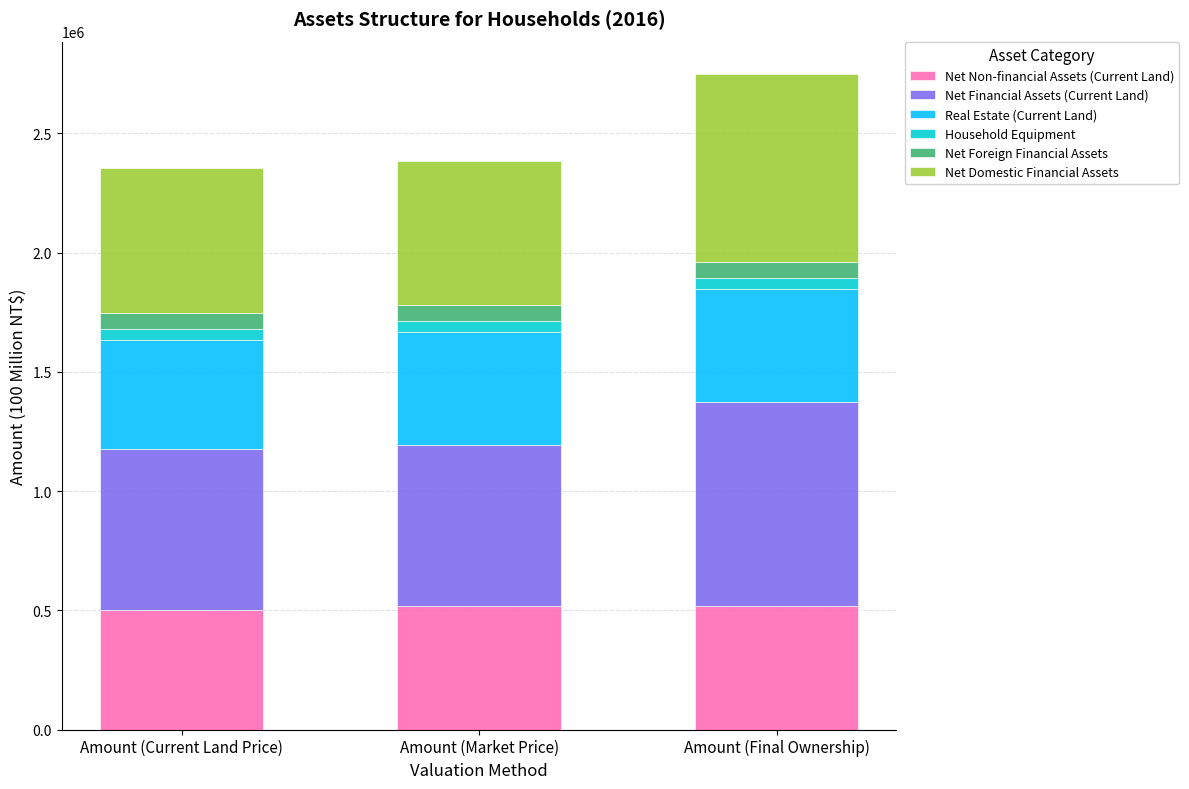

The value of Net Non-financial Assets (Current Land) at Amount (Current Land Price) is 215717.2. True or false?

False